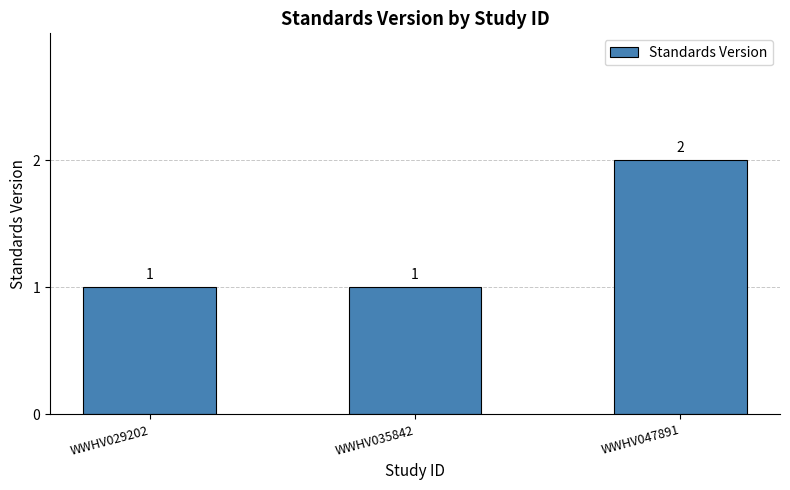

How many values are between 1 and 2?

3